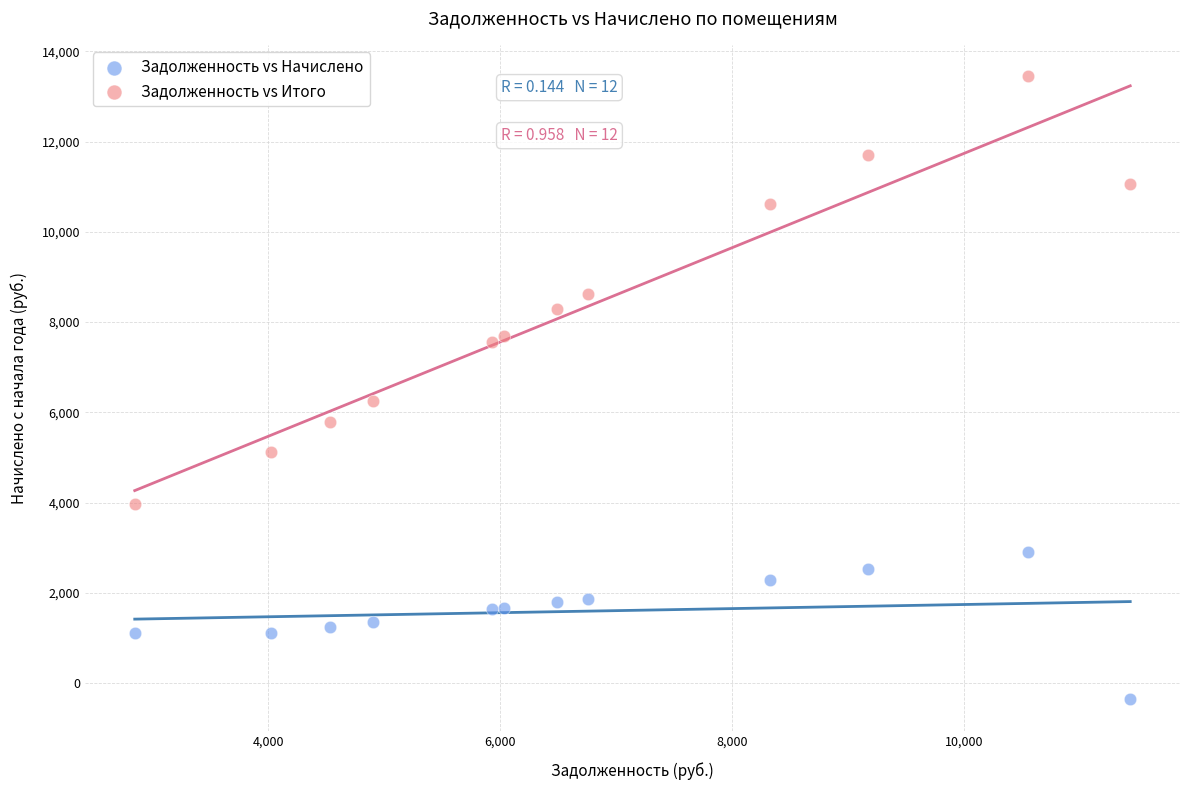

Across all series, what Y value is closest to 6547?

6255.0